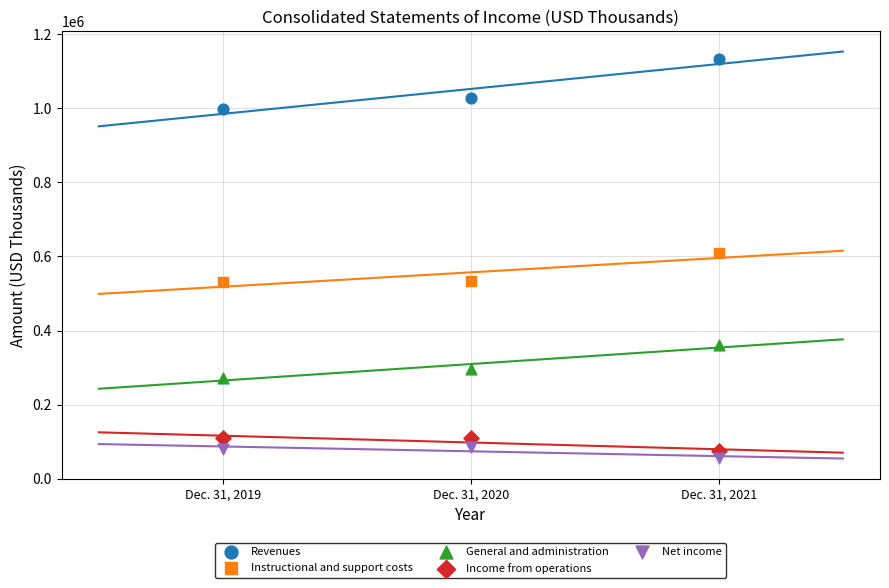

Across all series, what Y value is closest to 593386?

608261